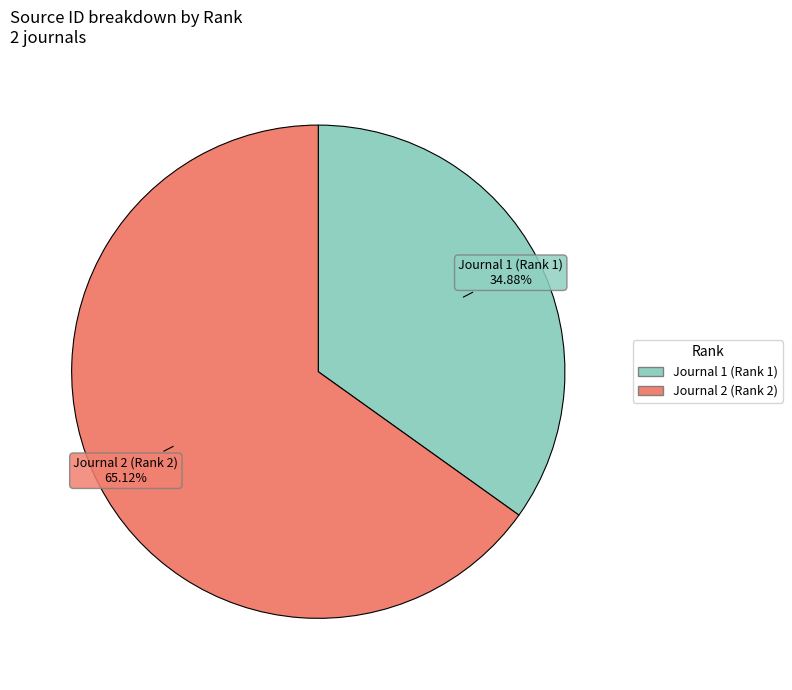

Rank the categories by value from lowest to highest.

Journal 1 (Rank 1), Journal 2 (Rank 2)